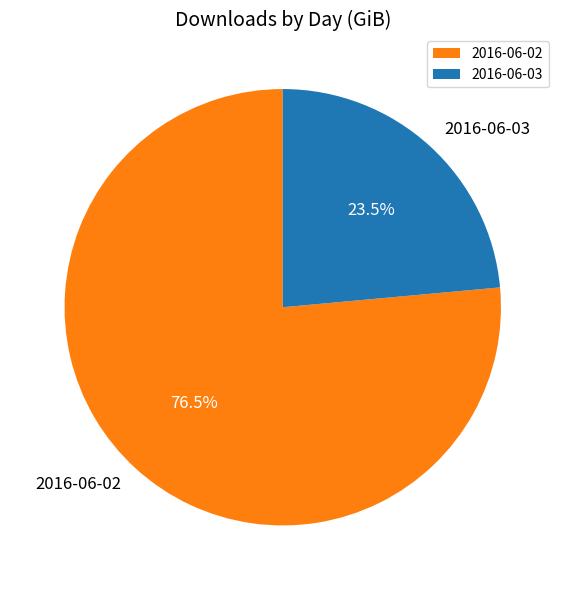

Count the number of slices in the pie.

2